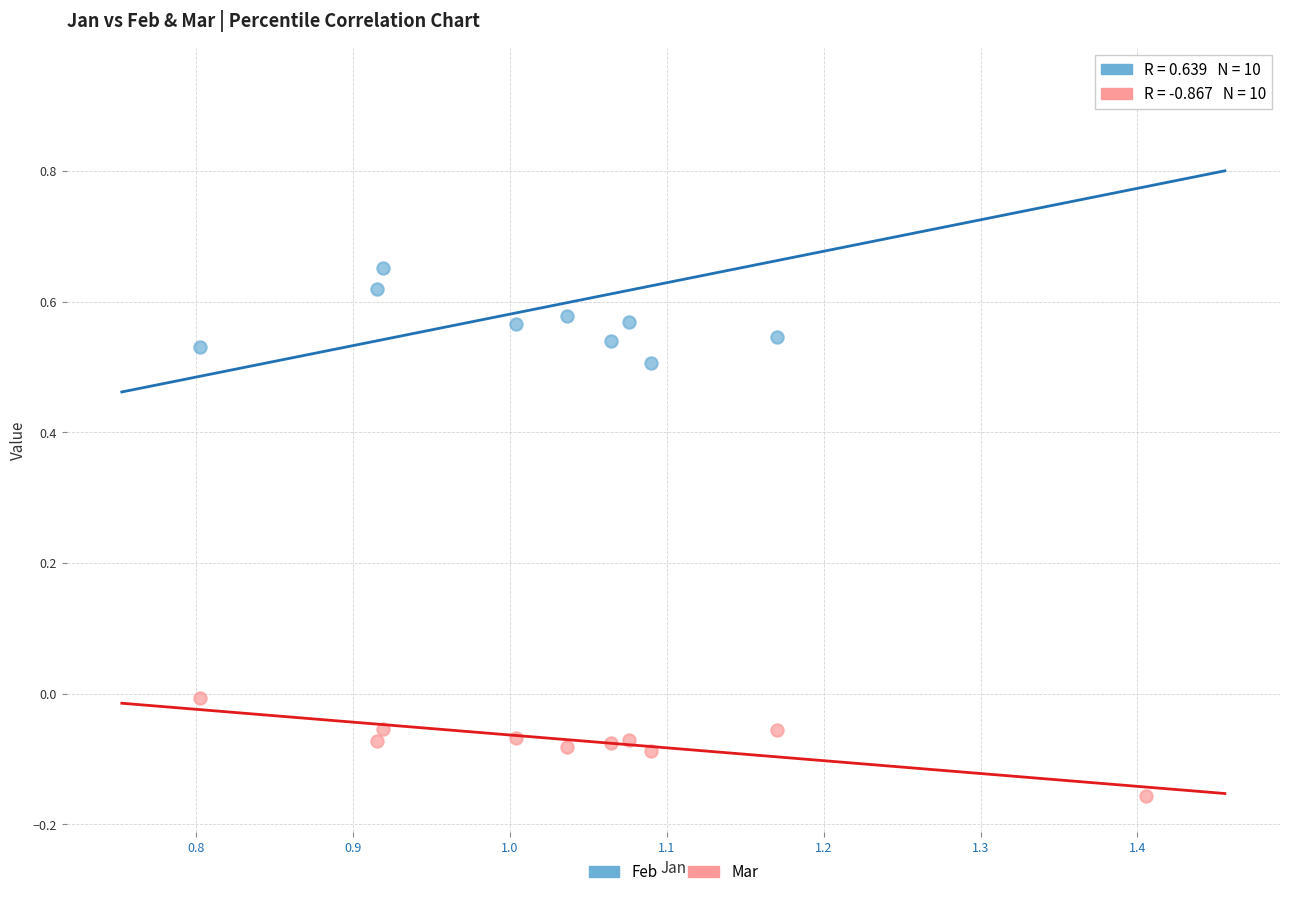

Across all data points, what is the range of Y values (max minus min)?

1.1